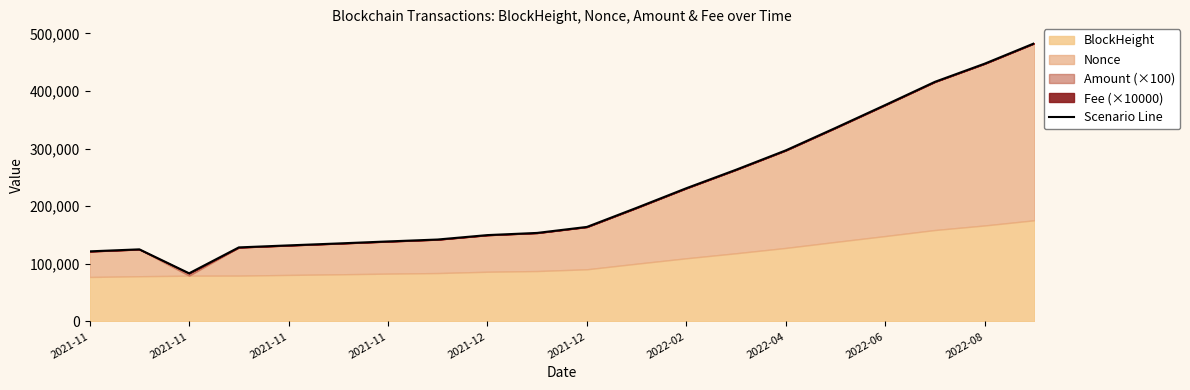

What is the smallest value displayed?

83666.0